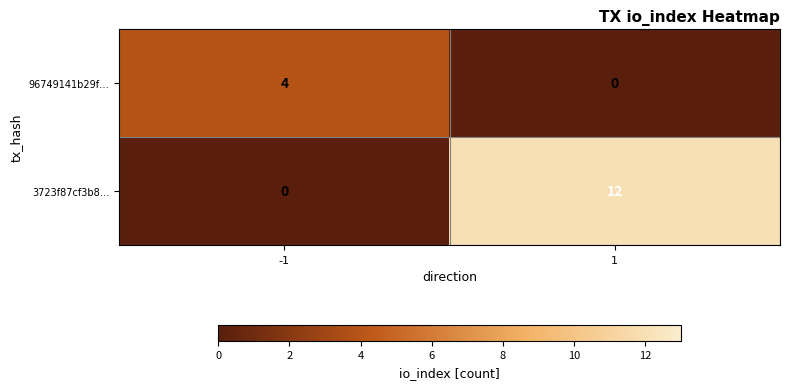

How many data points does each series have?

2